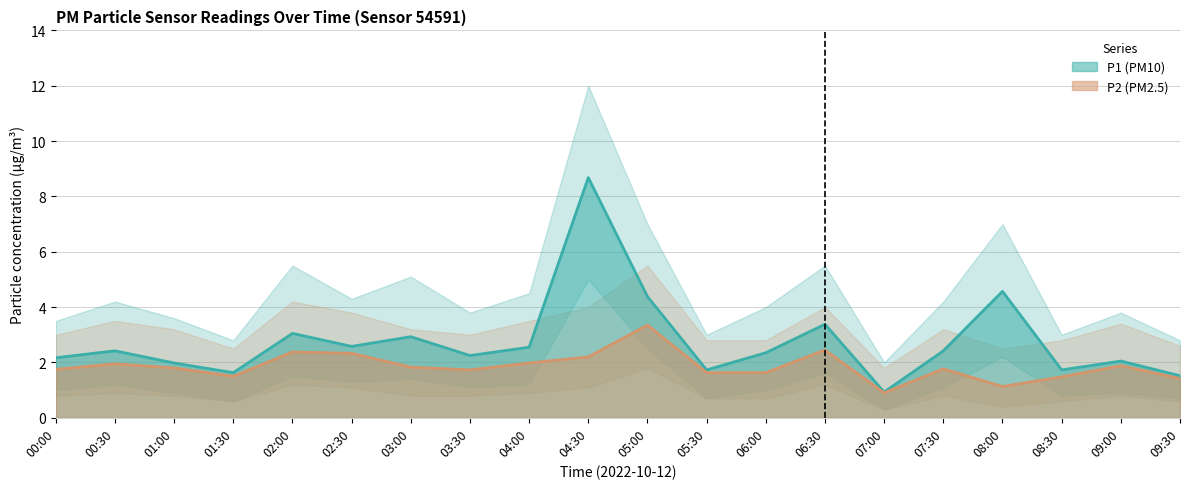

Reading left to right, extract all data points from this chart.

P1: 2.2	2.4	2.0	1.6	3.0	2.6	2.9	2.2	2.5	8.7	4.4	1.7	2.4	3.4	0.9	2.4	4.6	1.7	2.0	1.5
P2: 1.8	1.9	1.8	1.5	2.4	2.3	1.8	1.7	2.0	2.2	3.4	1.6	1.6	2.5	0.9	1.8	1.1	1.5	1.9	1.4